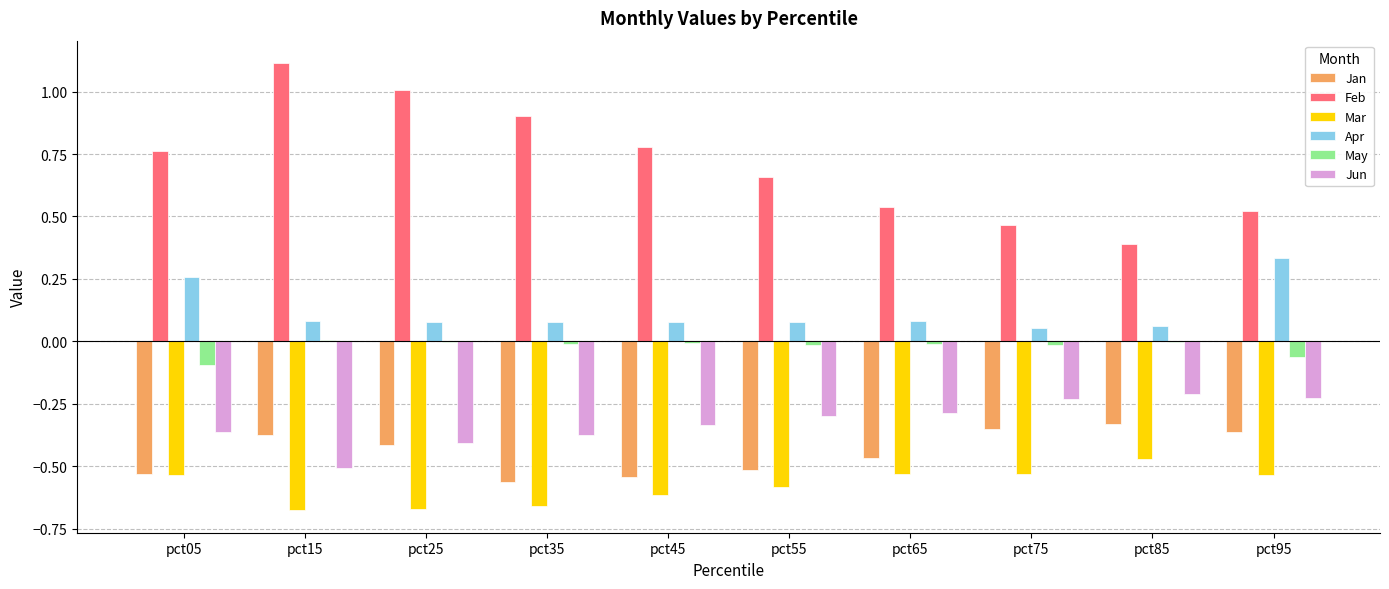

Is the value of Jun at pct75 greater than the value of Mar at pct05?

Yes